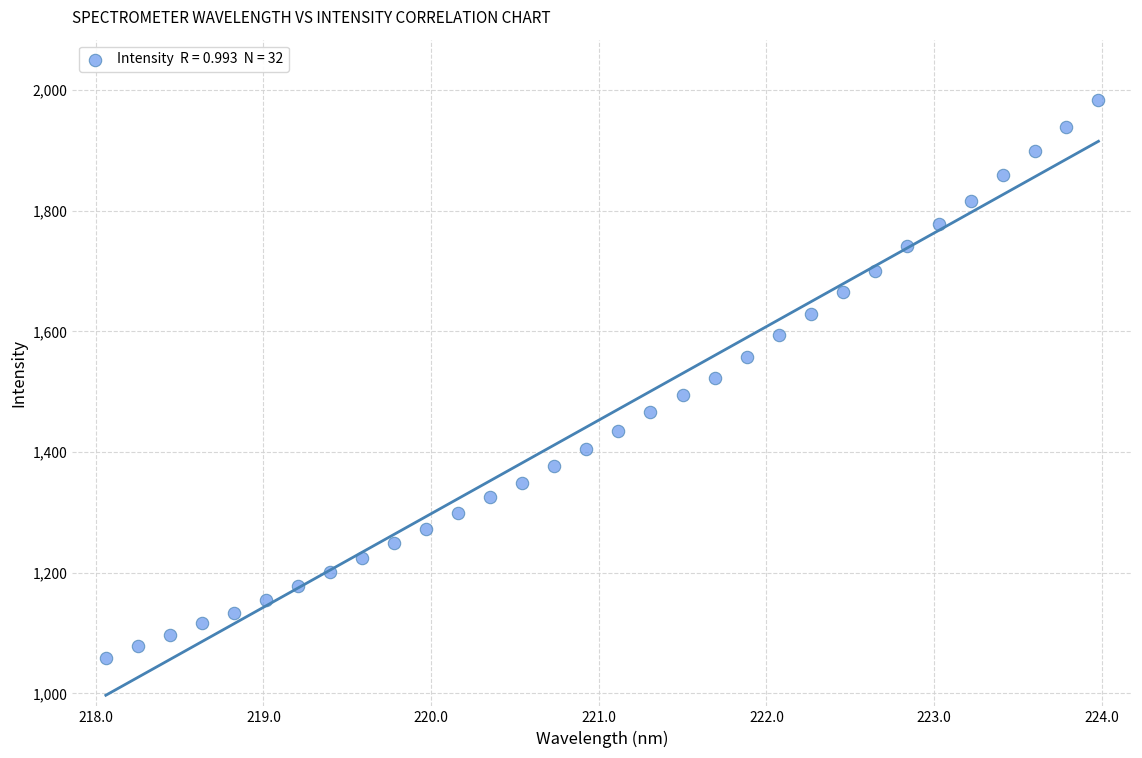

What is the range of X values (max minus min)?

5.9